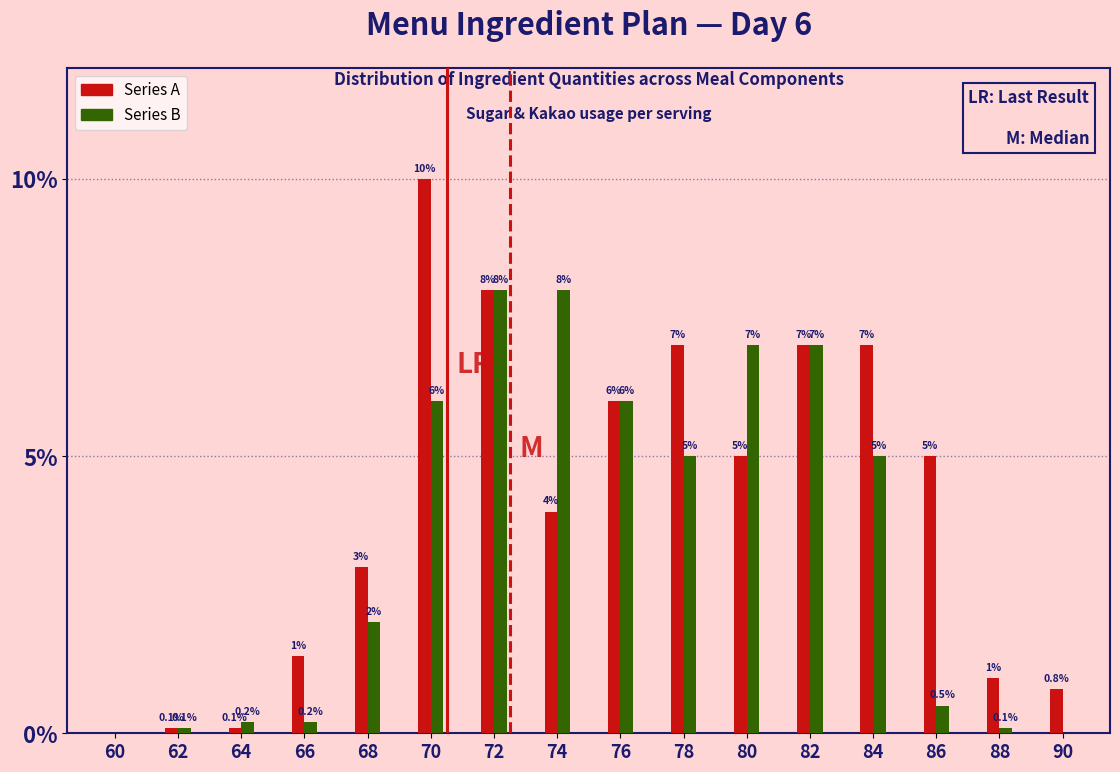

Reading right to left, list all the values displayed in this chart.

Series A: 90=0.8	88=1.0	86=5.0	84=7.0	82=7.0	80=5.0	78=7.0	76=6.0	74=4.0	72=8.0	70=10.0	68=3.0	66=1.4	64=0.1	62=0.1	60=0.0
Series B: 90=0.0	88=0.1	86=0.5	84=5.0	82=7.0	80=7.0	78=5.0	76=6.0	74=8.0	72=8.0	70=6.0	68=2.0	66=0.2	64=0.2	62=0.1	60=0.0